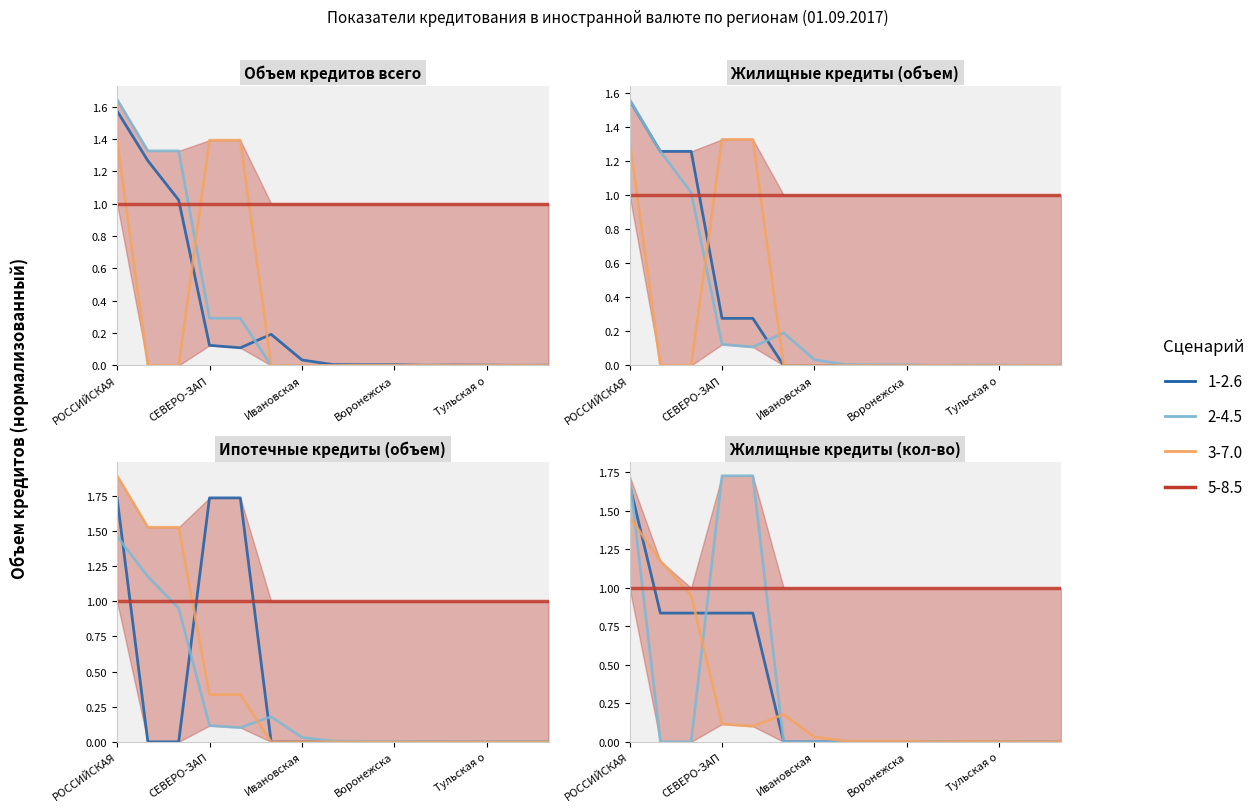

True or false: Жилищные кредиты (объем) has more than 2 points higher than both neighbors.

False